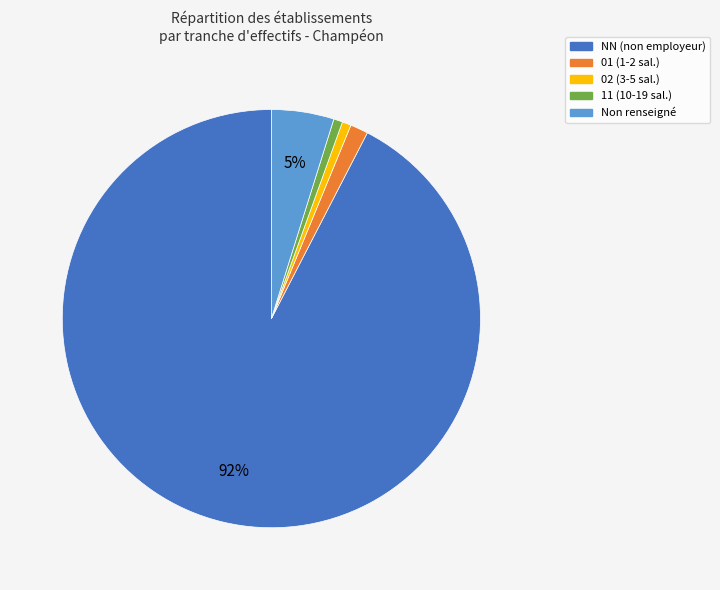

How many slices are in this pie chart?

5